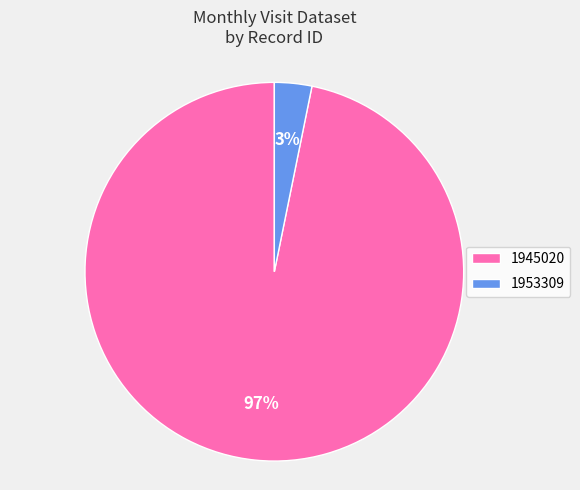

To the nearest percent, what is the combined percentage of 1945020 and 1953309?

100%